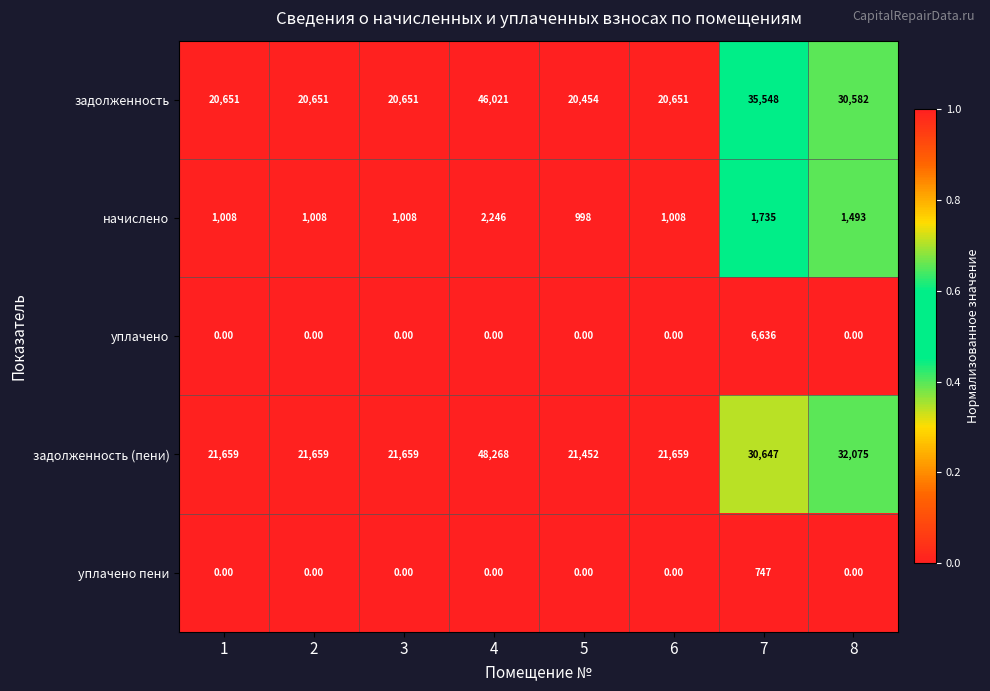

How many categories are shown in the chart?

8